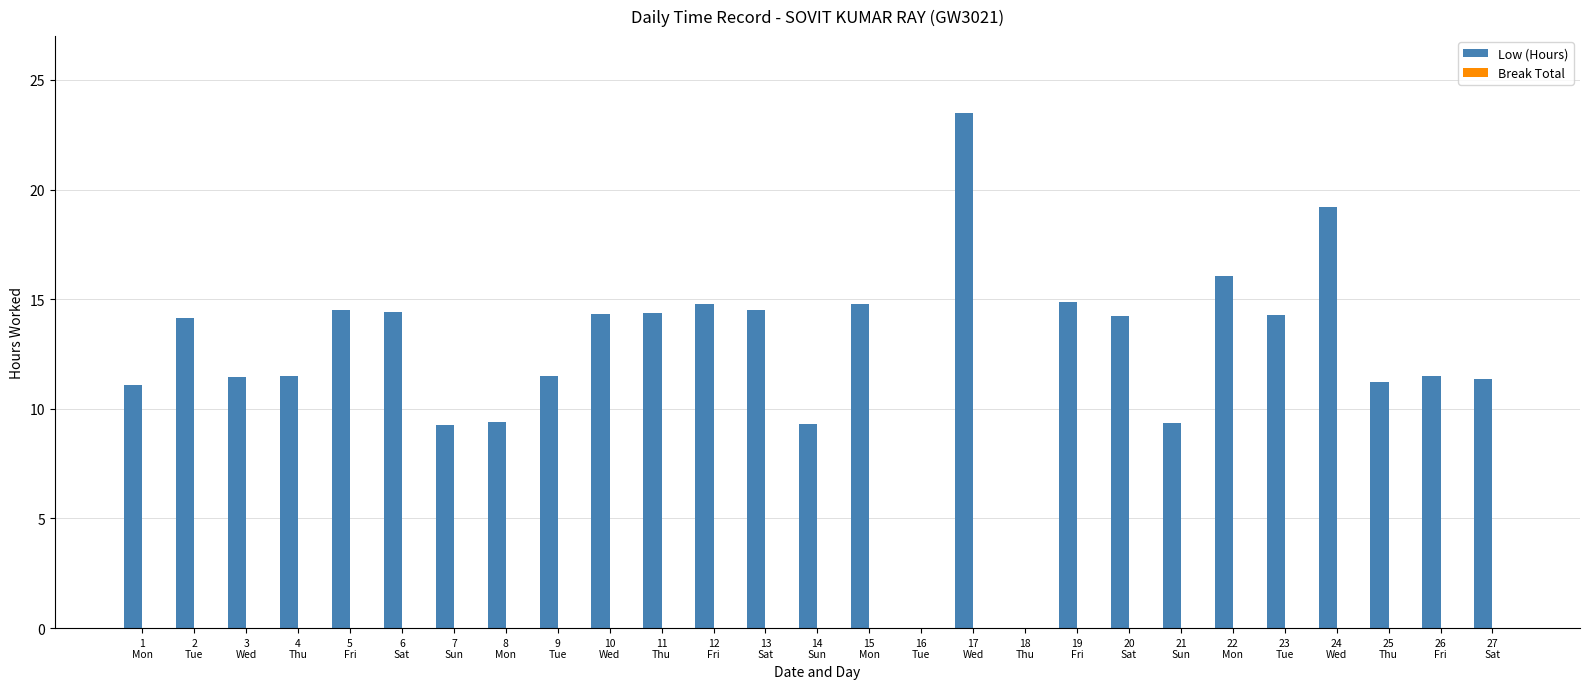

What is the sum of all values?

334.9